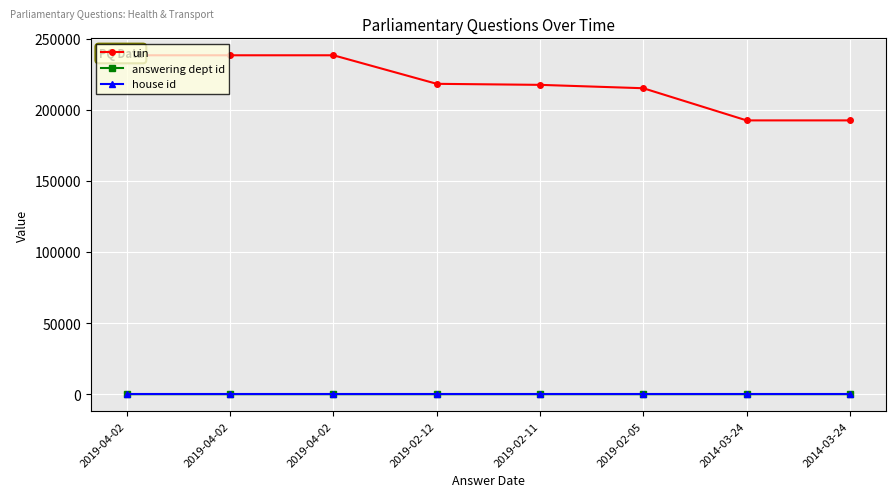

At 2019-02-11, list the series in order from largest to smallest.

uin, answering dept id, house id